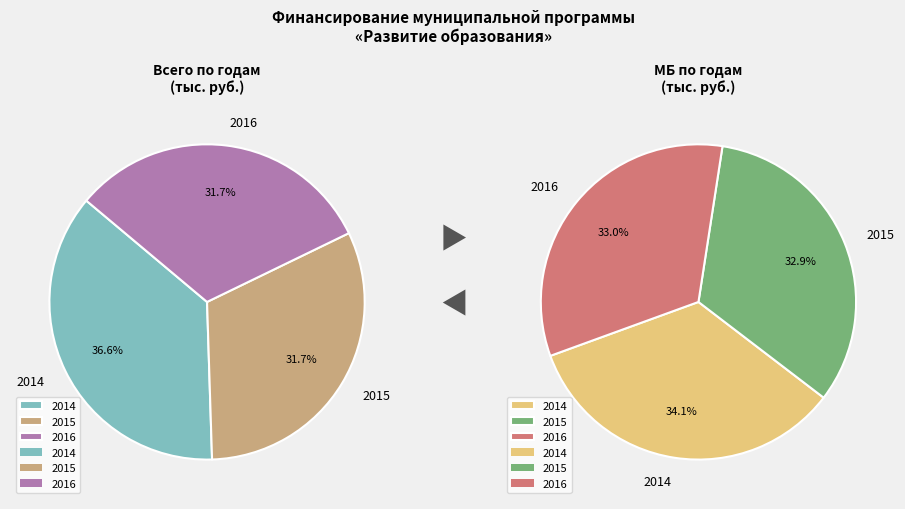

How many segments does this pie chart have?

3